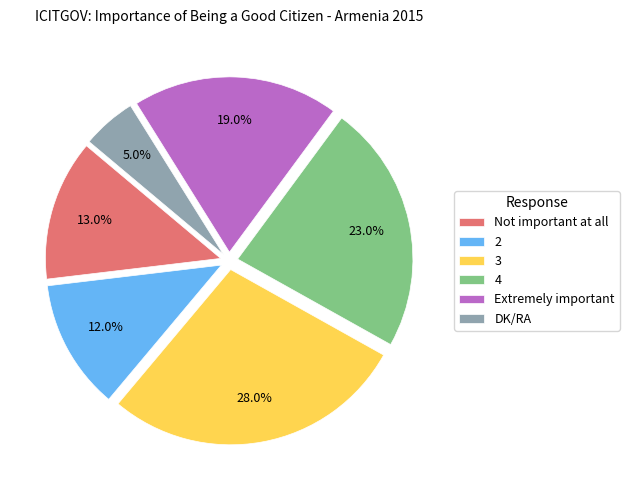

To the nearest percent, what is the difference between the 4 and 3 slice percentages?

5%